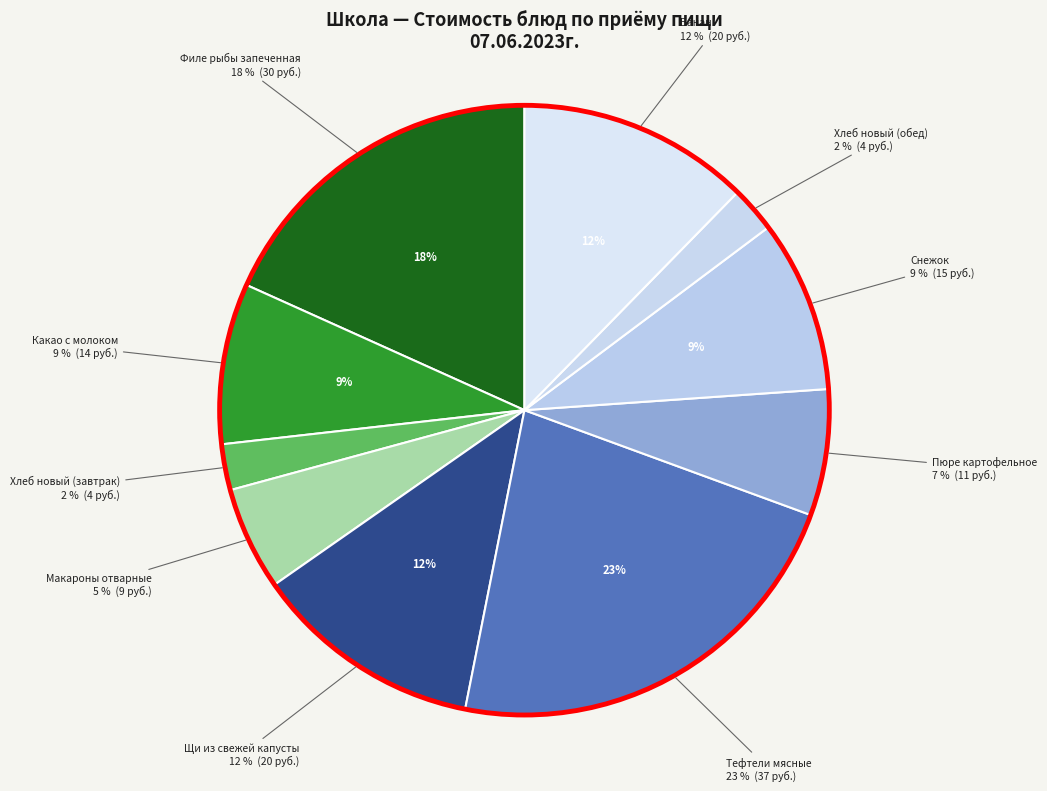

Rank the categories by value from lowest to highest.

Хлеб новый (завтрак), Хлеб новый (обед), Макароны отварные, Пюре картофельное, Какао с молоком, Снежок, Щи из свежей капусты, Банан, Филе рыбы запеченная, Тефтели мясные